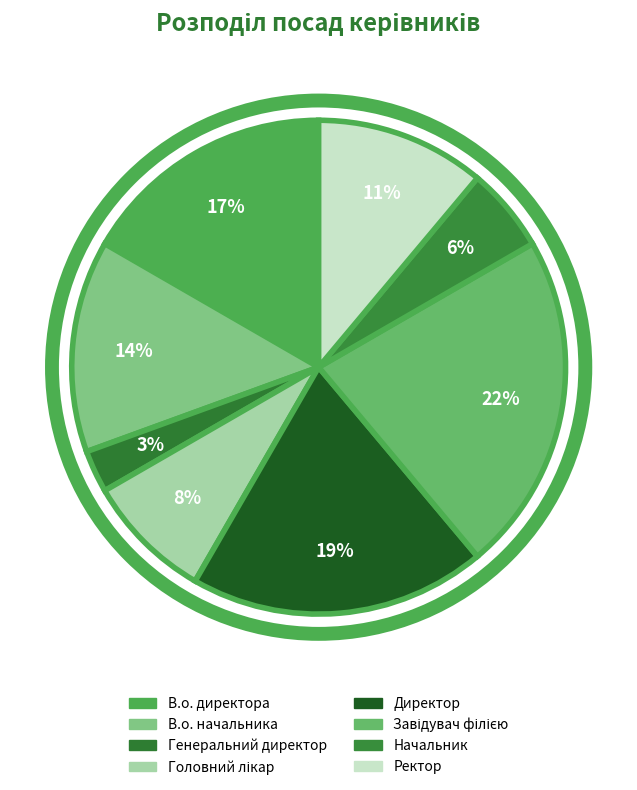

What is the ratio of the value at Генеральний директор to the value at Начальник?

0.5